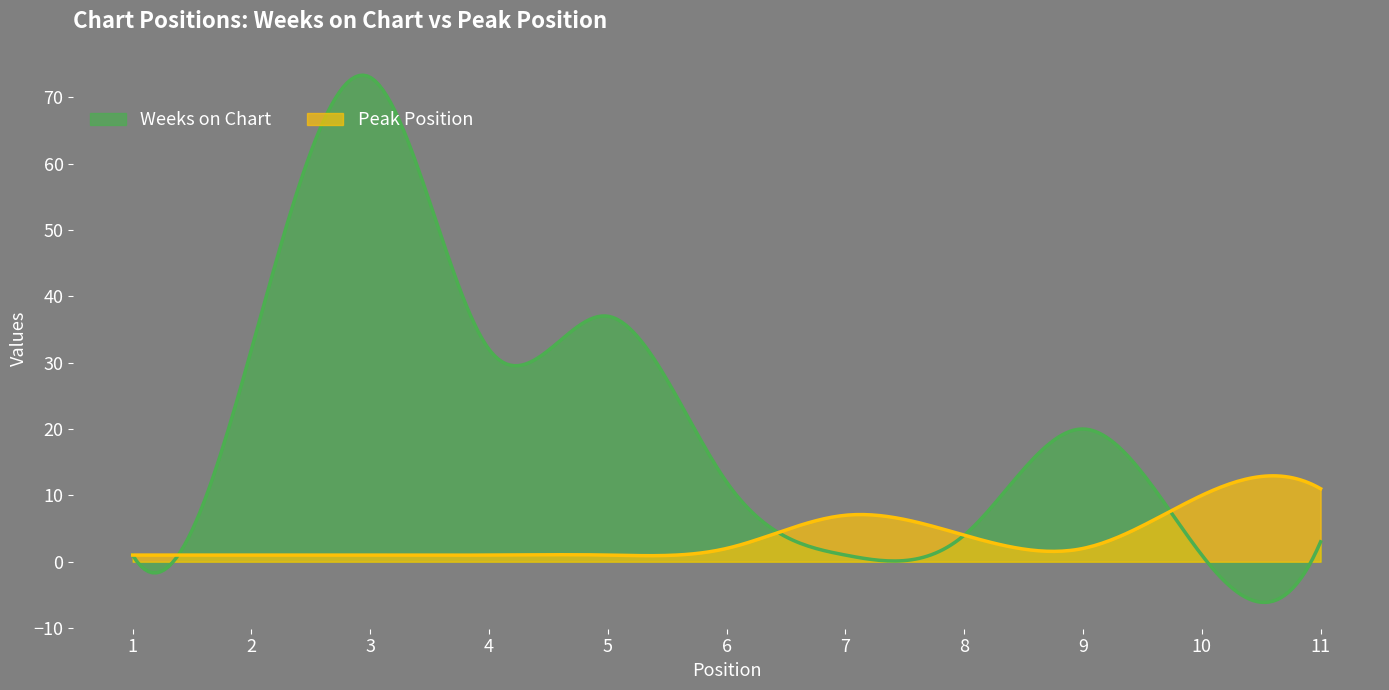

What is the lowest value of the Weeks on Chart series?

-6.1